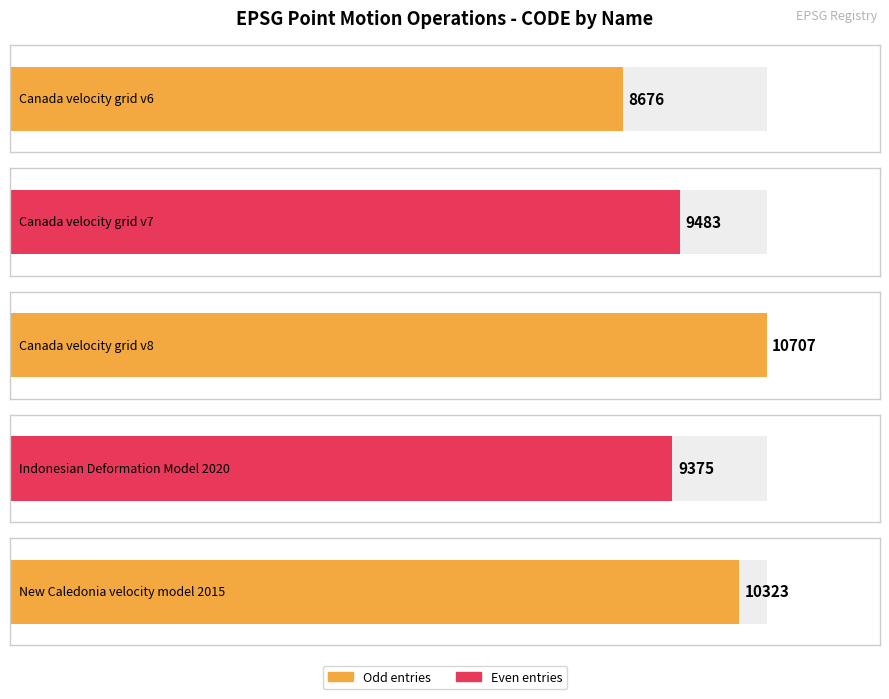

At which label is the value closest to 9691?

Canada velocity grid v7